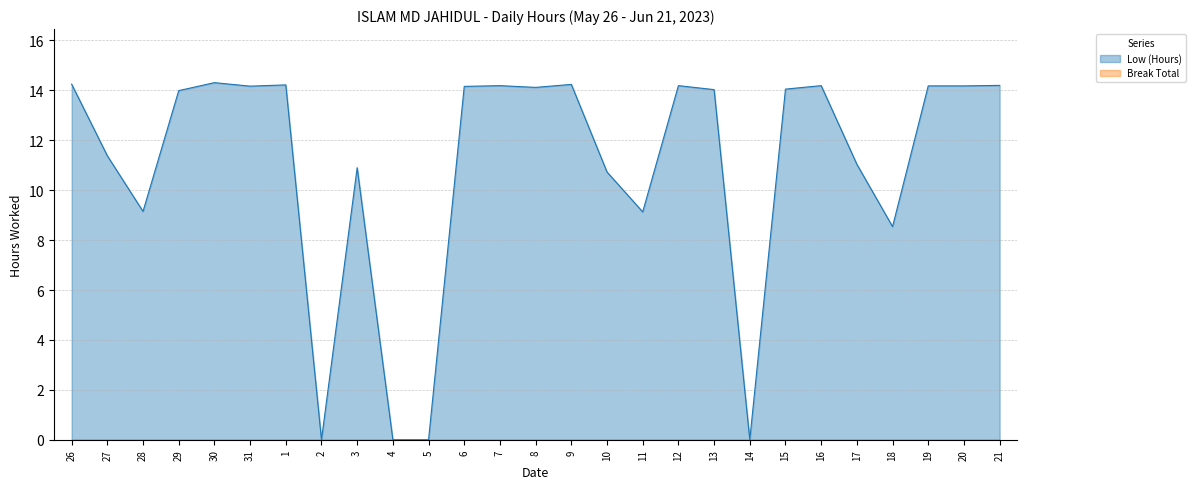

How many lines are shown in the chart?

2